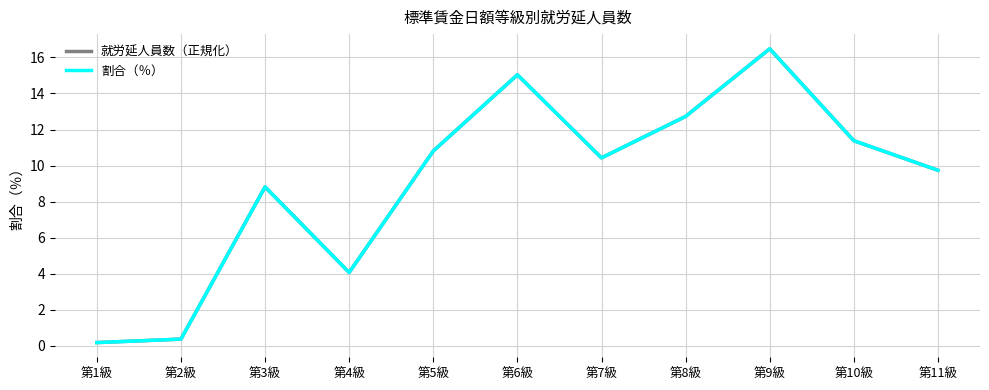

Does the chart display data point markers on the line(s)?

No